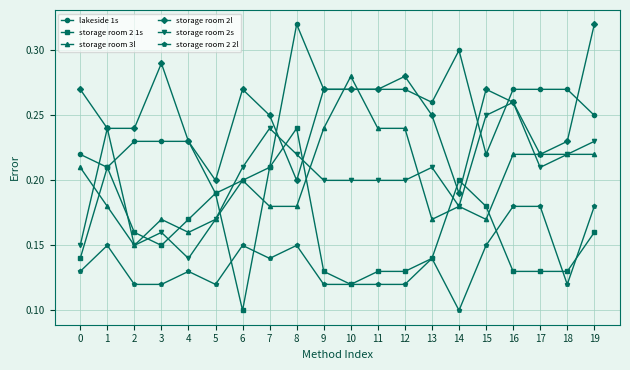

Which series ends up on top after the final intersection of storage room 2 2l and storage room 2 1s?

storage room 2 2l